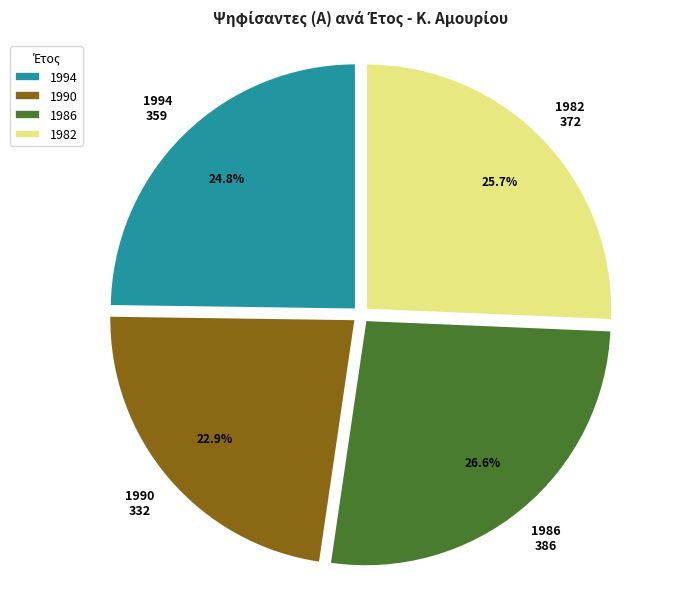

Does 1982 account for over 50% of the chart?

No